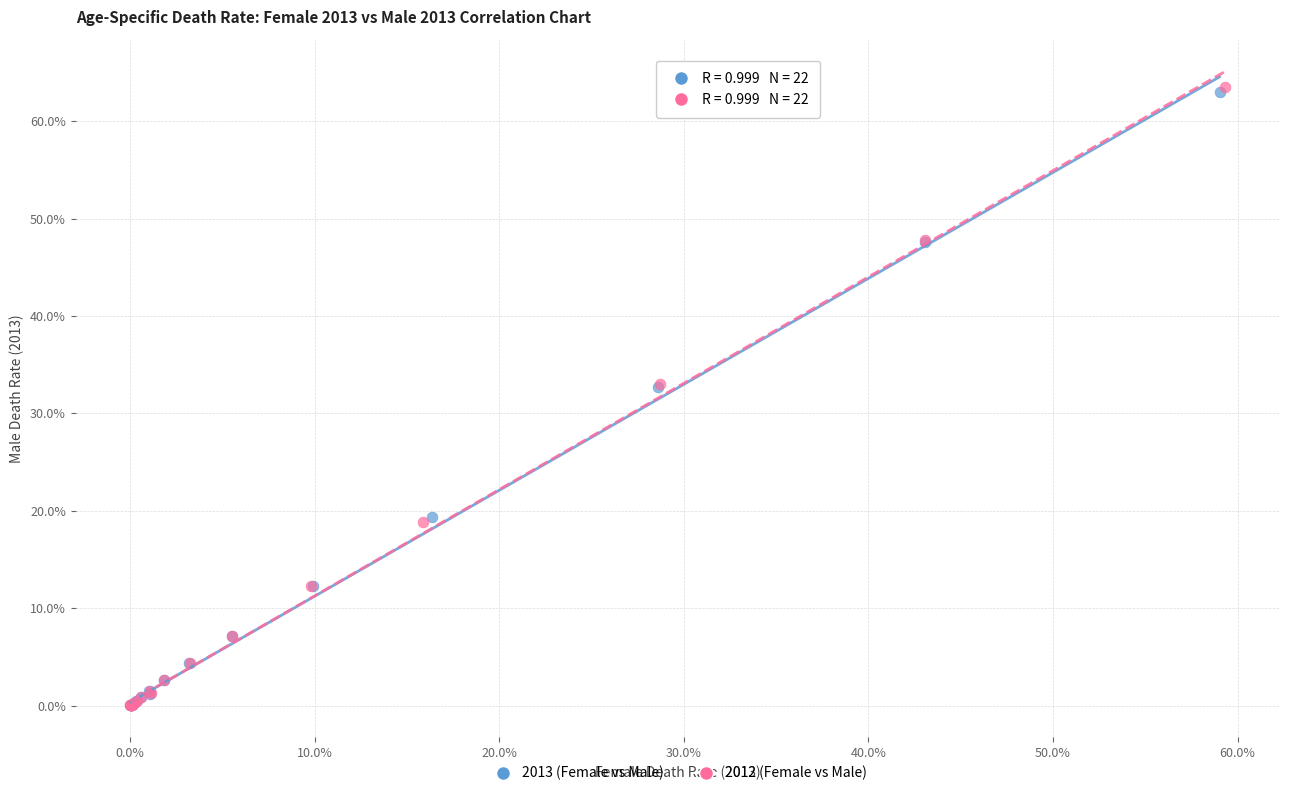

What are all the series names shown in the legend?

2013 (Female vs Male), 2012 (Female vs Male)